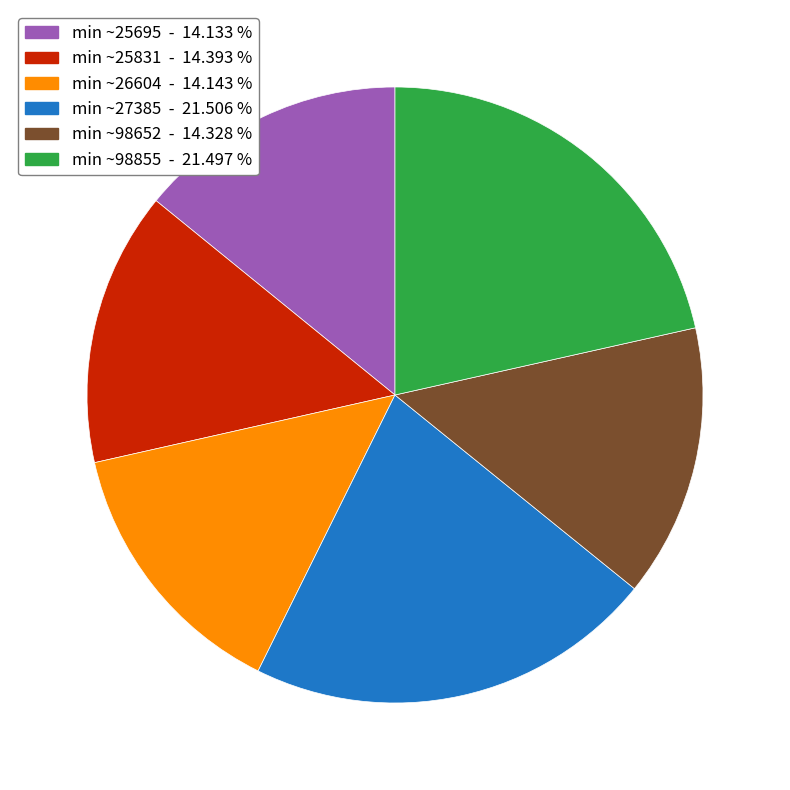

Is there a majority slice in this chart?

No